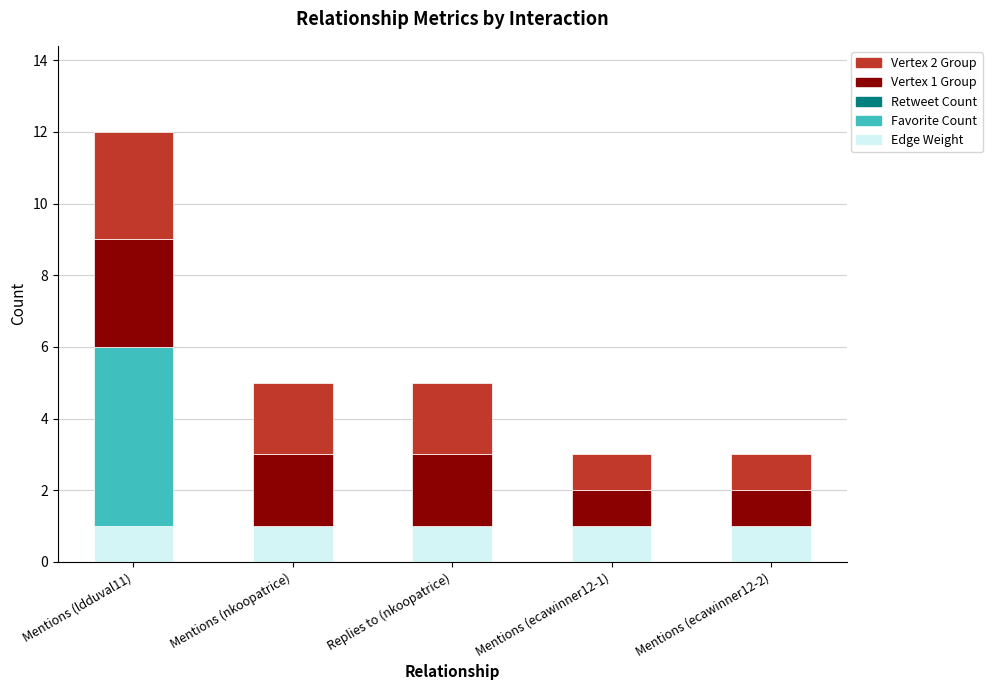

True or false: Edge Weight has a value of 1 at Mentions (nkoopatrice).

True